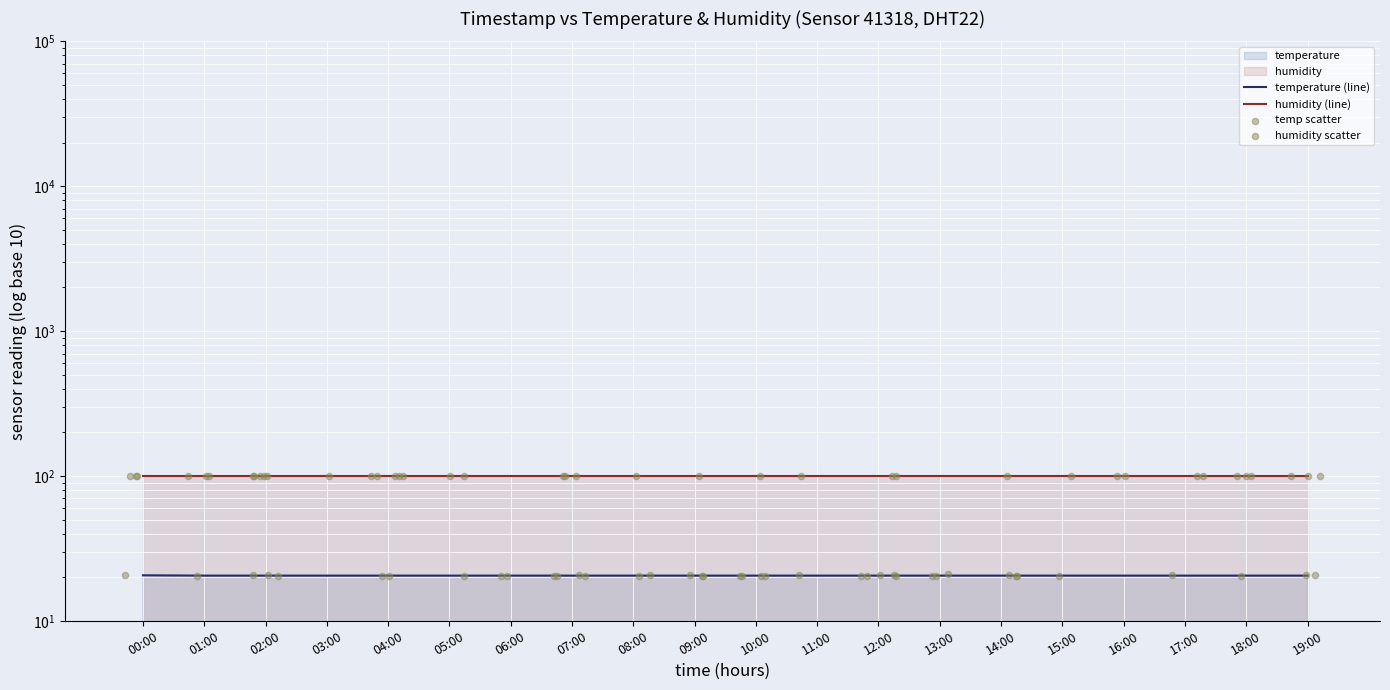

Between 00:00 and 14:00, which is larger?

00:00